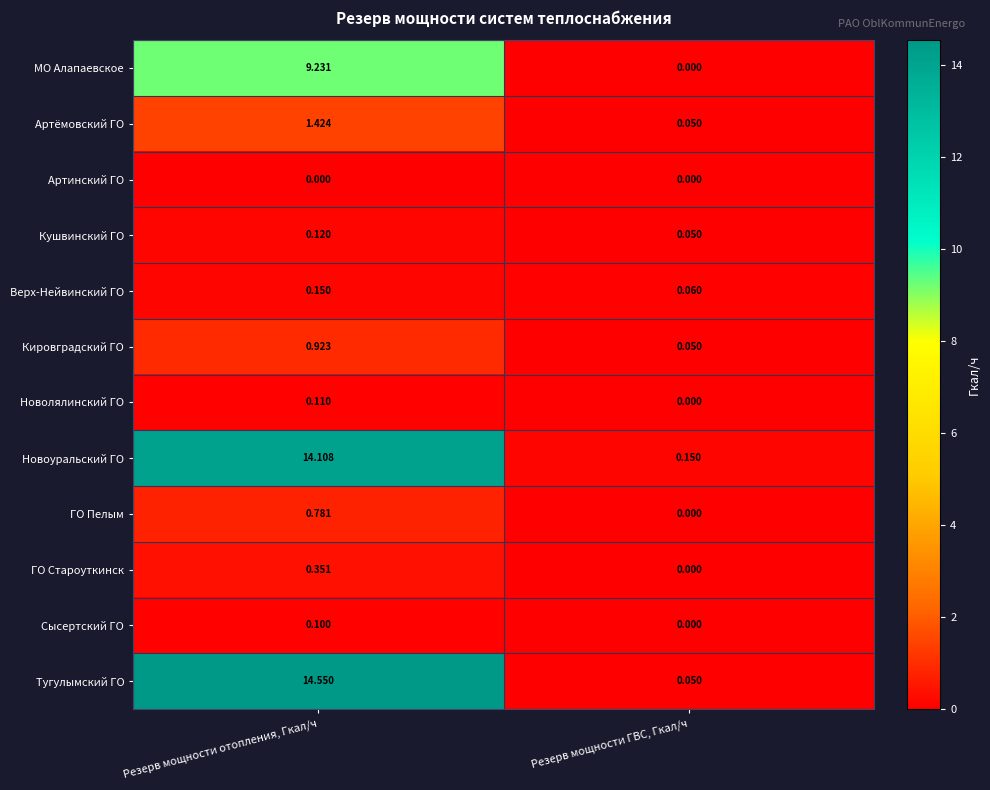

Rank the series at Резерв мощности отопления, Гкал/ч from highest to lowest value.

Тугулымский ГО, Новоуральский ГО, МО Алапаевское, Артёмовский ГО, Кировградский ГО, ГО Пелым, ГО Староуткинск, Верх-Нейвинский ГО, Кушвинский ГО, Новолялинский ГО, Сысертский ГО, Артинский ГО